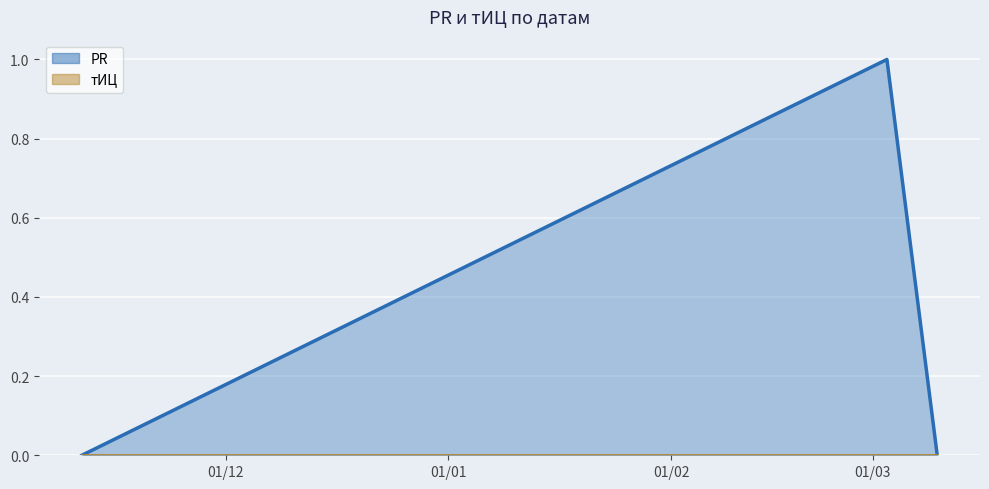

What is the change in value from 2008-11-11 to 2009-03-03?

+1